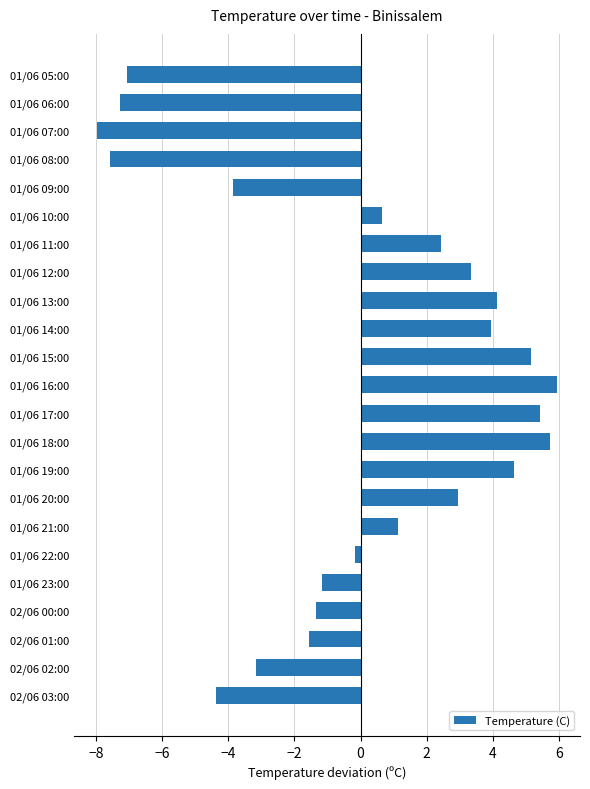

At which category does the chart reach its minimum across all series?

01/06 07:00